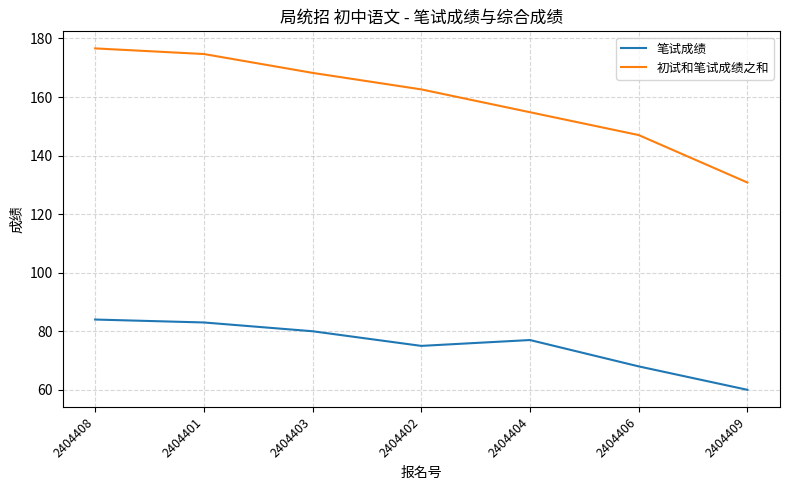

The 初试和笔试成绩之和 series shows 147.0 at 2404406. True or false?

True